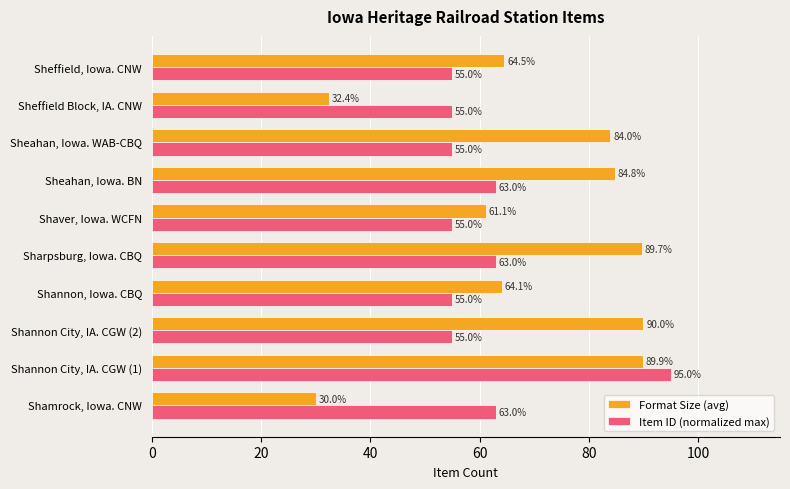

At Sheahan, Iowa. BN, list the series in order from smallest to largest.

Item ID (normalized max), Format Size (avg)